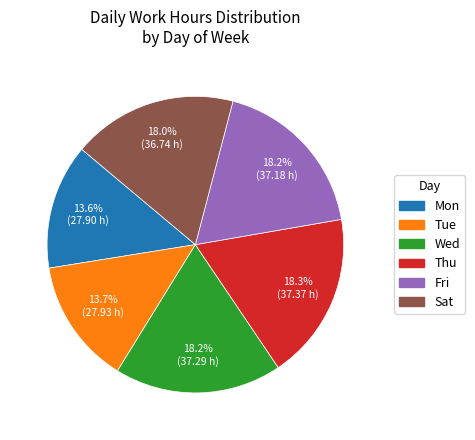

Combined, what portion of the pie is Fri and Wed?

36.4%